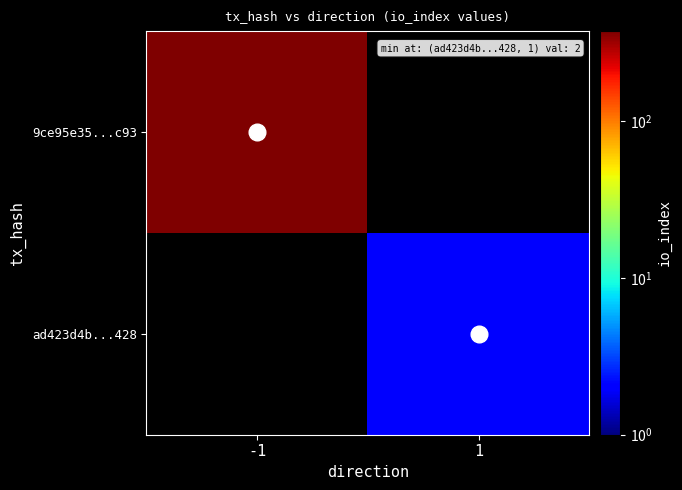

How many values in 9ce95e35...c93 are above zero?

1